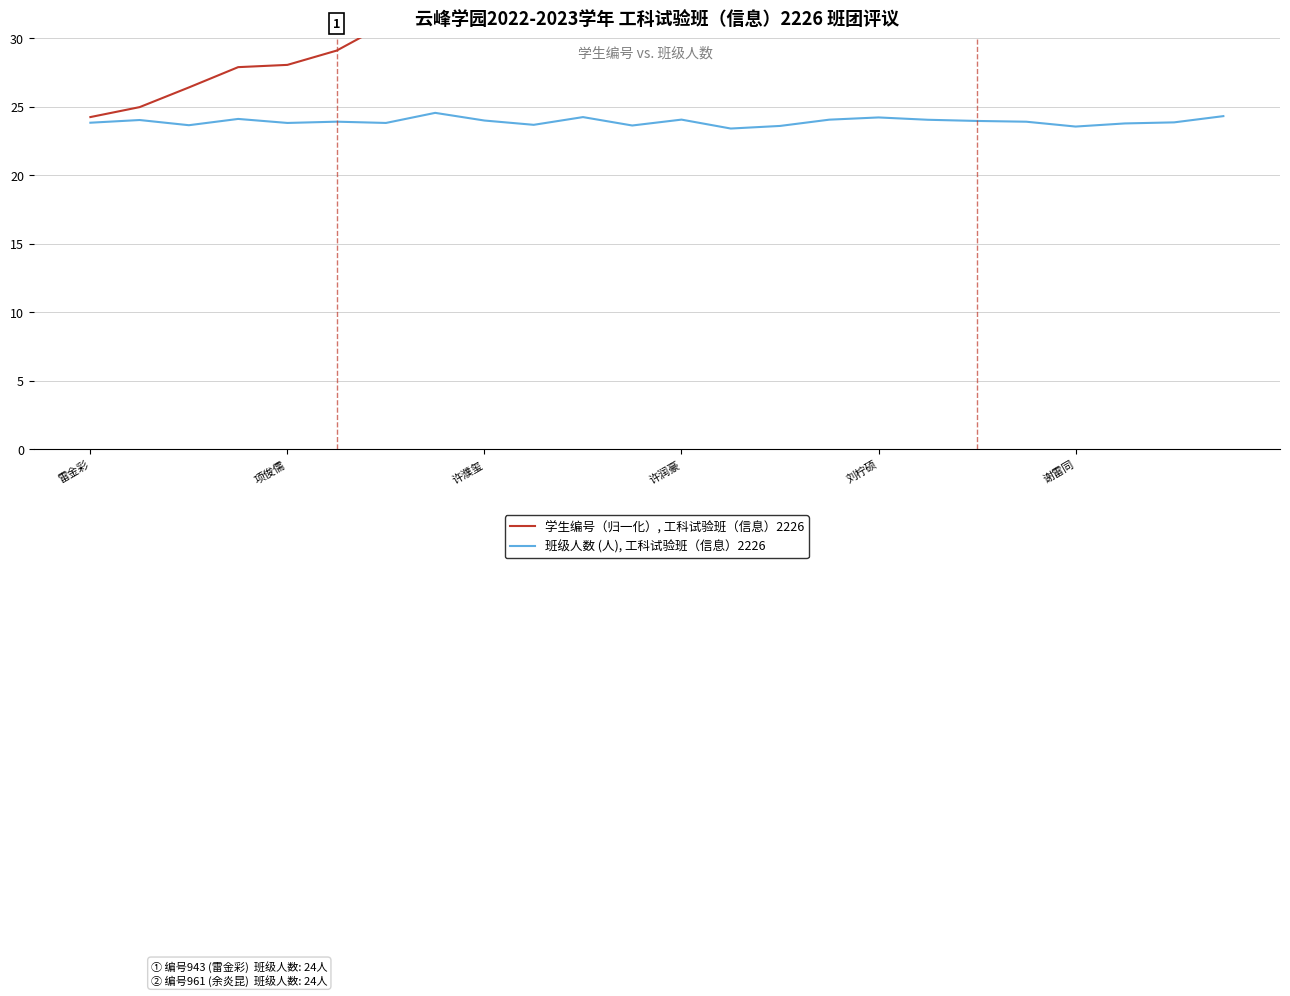

What is the difference between the 学生编号（归一化）, 工科试验班（信息）2226 values at 15 and 14?

1.6